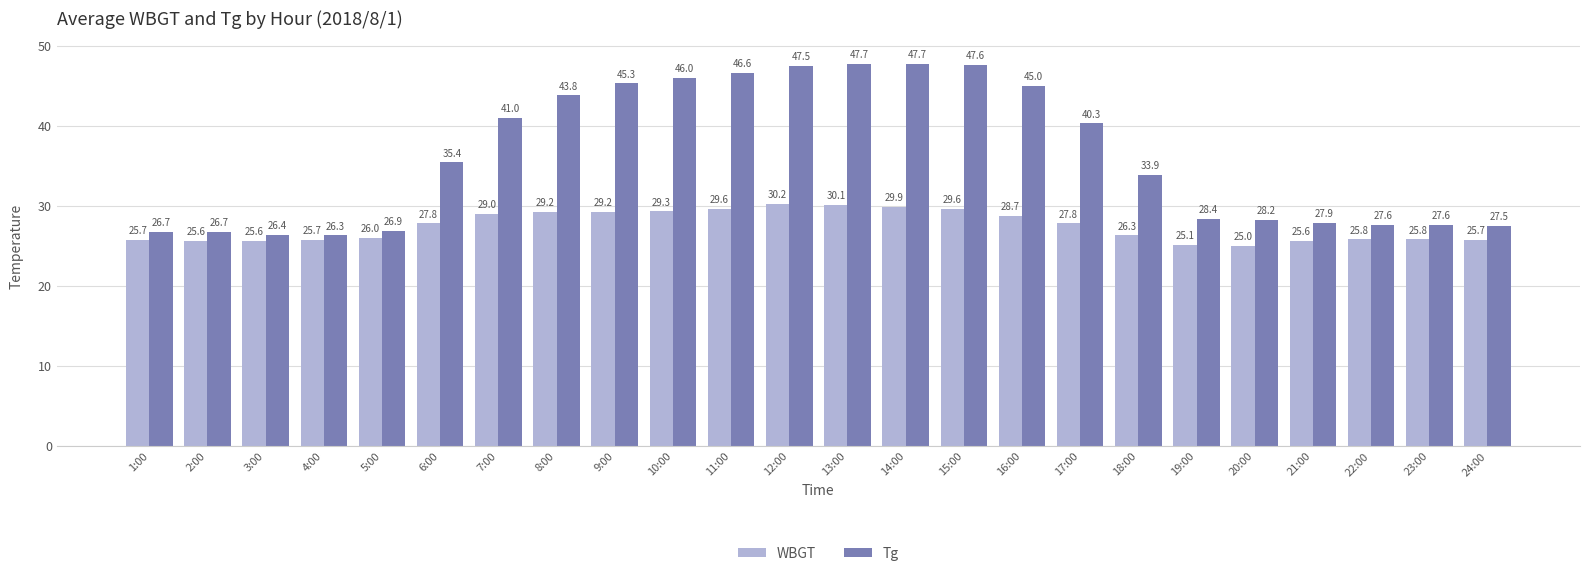

Which series has the largest total across all categories?

Tg